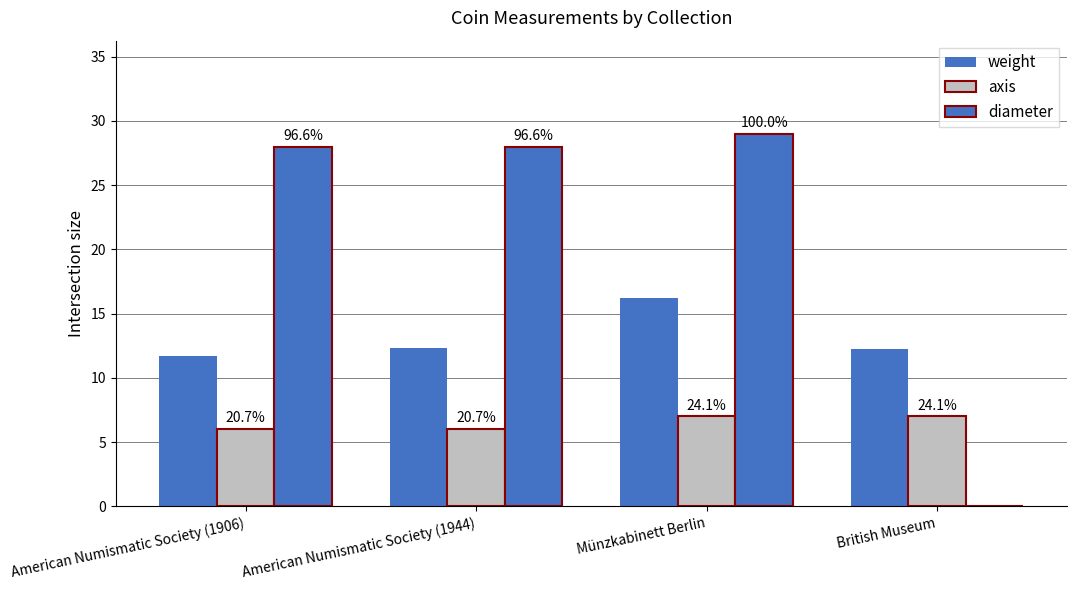

Does the chart contain stacked bars?

No